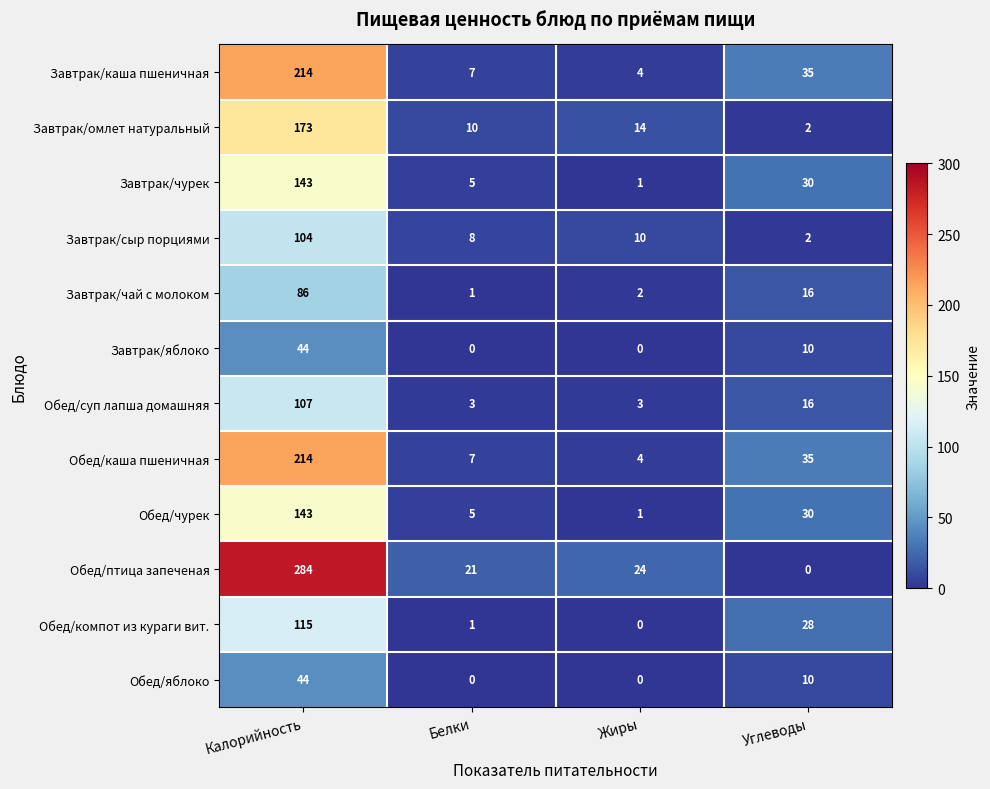

What is the highest value of the Обед/яблоко series?

44